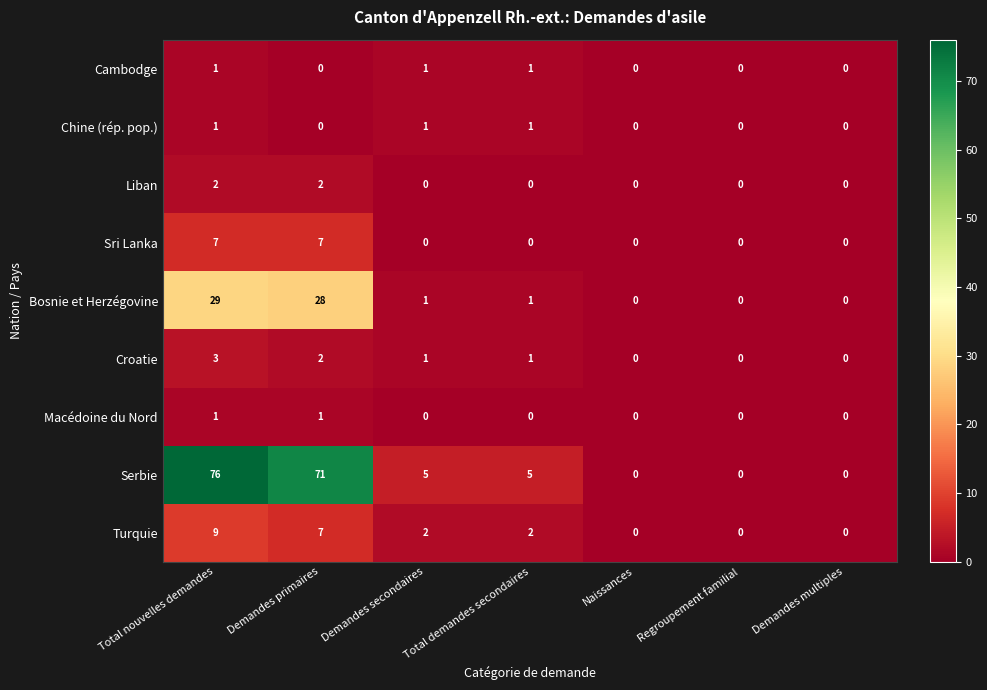

Count the number of categories in the chart.

7